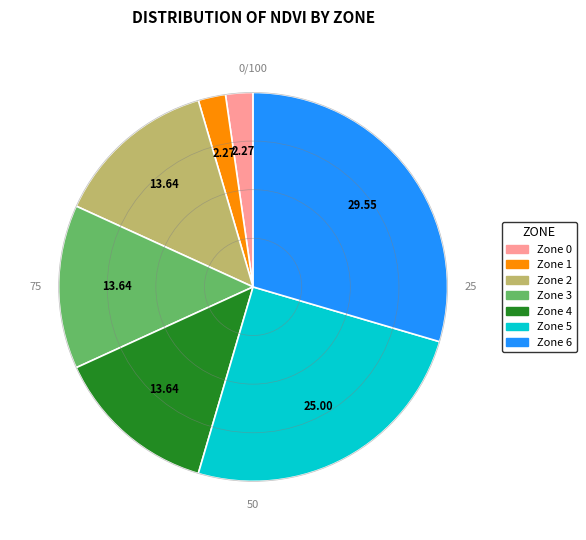

Is Zone 3 the majority of the pie?

No